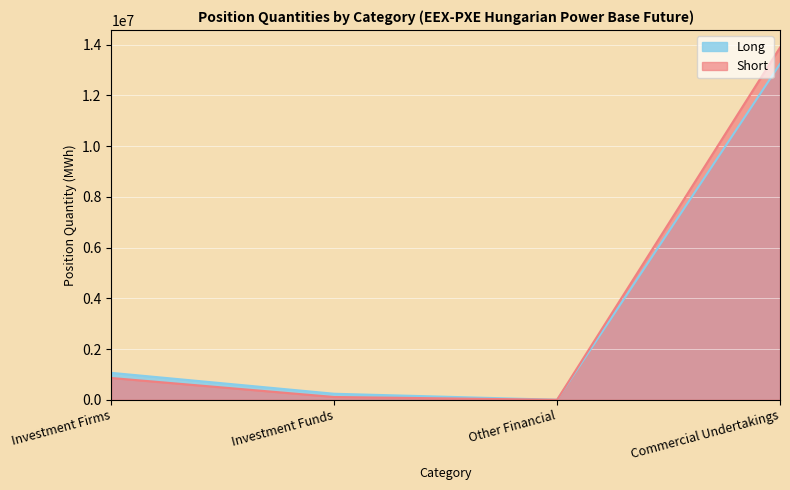

What is the label of the 3rd point from the left?

Other Financial